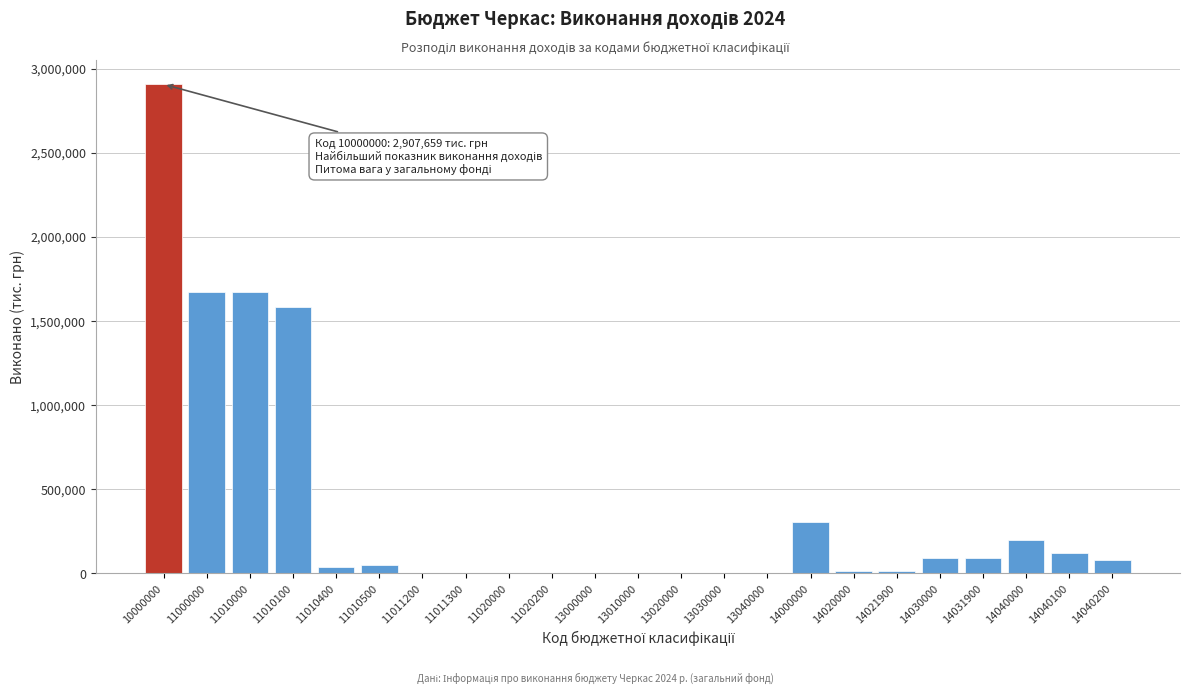

Which label corresponds to the largest value in the chart?

10000000